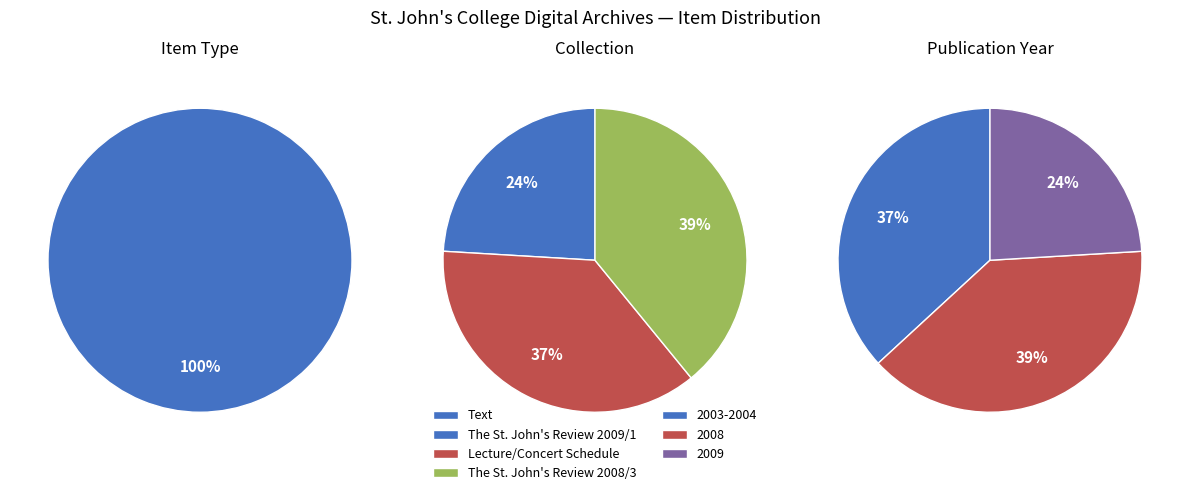

Does any single category account for the majority?

No